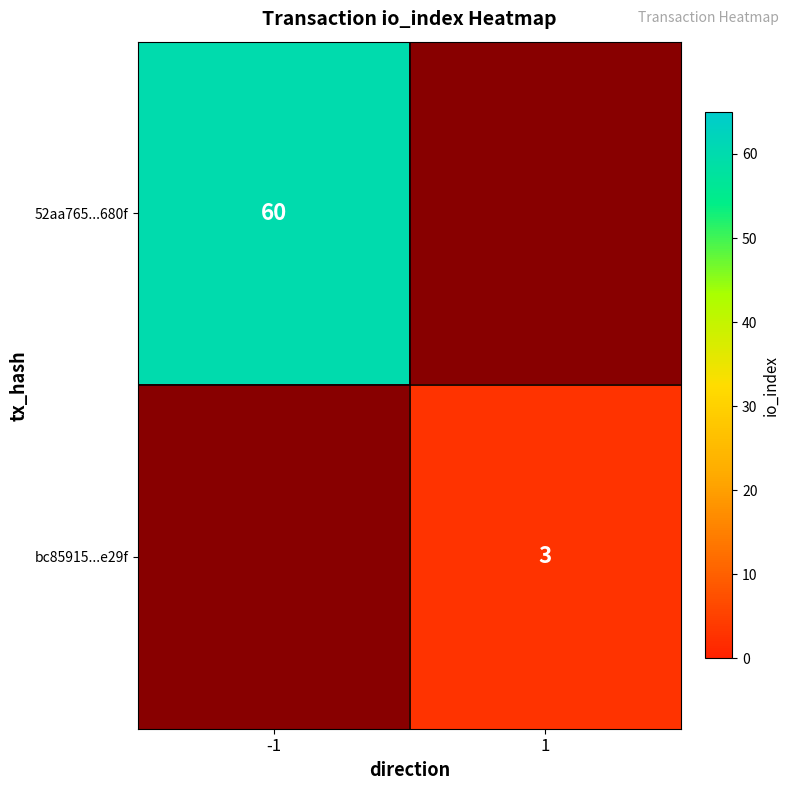

At how many categories does at least one series exceed 13?

1